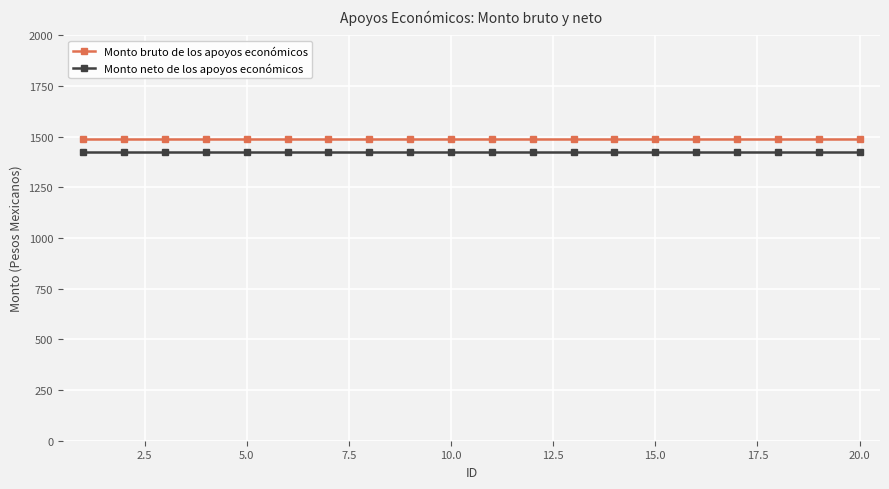

At how many categories does at least one series exceed 1448?

20